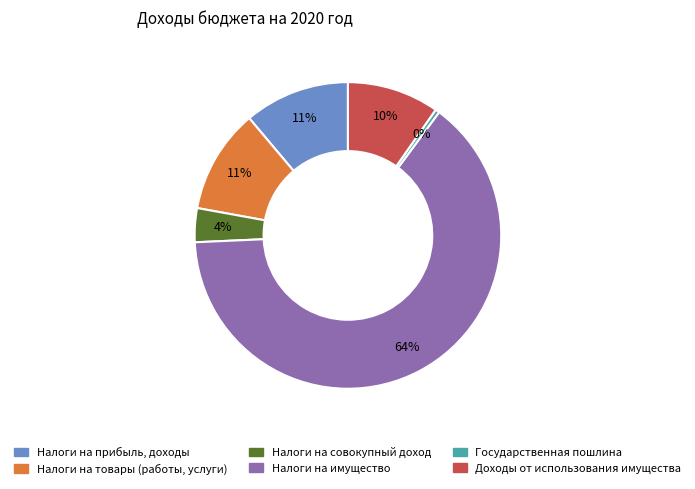

To the nearest percent, what is the average slice percentage?

17%